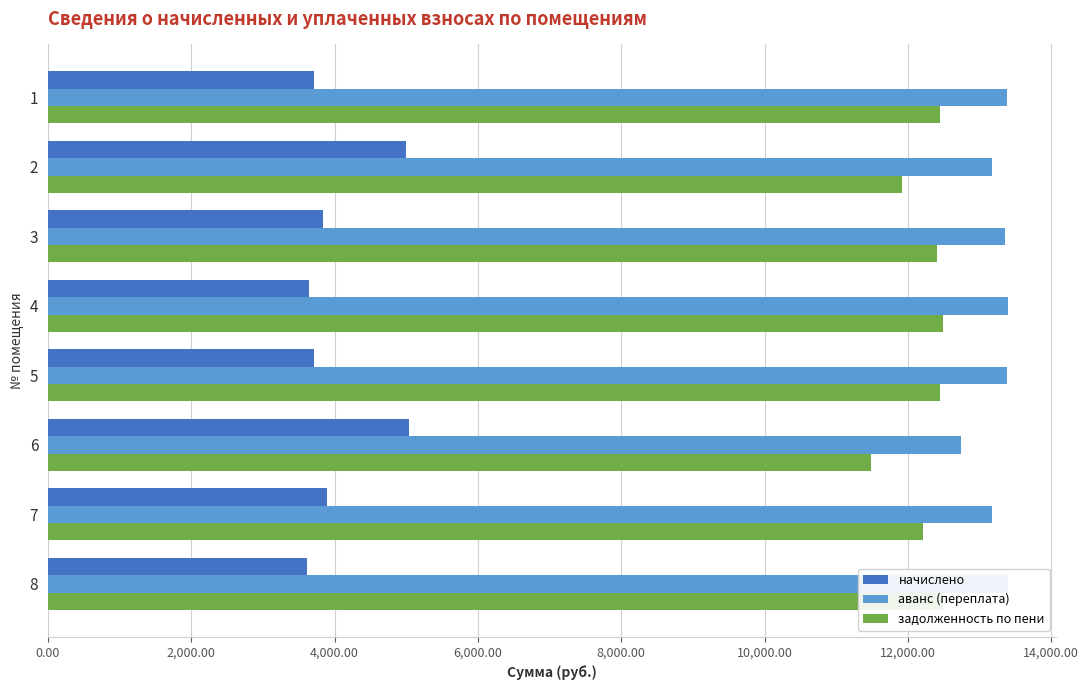

Is it true that задолженность по пени equals 19942.7 at 7?

False